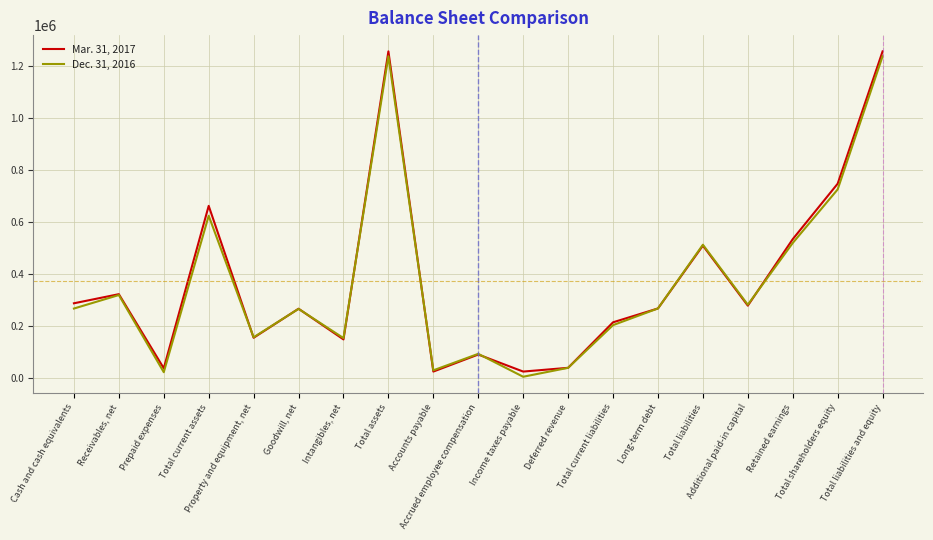

The value of Dec. 31, 2016 at Accrued employee compensation is 92552. True or false?

True